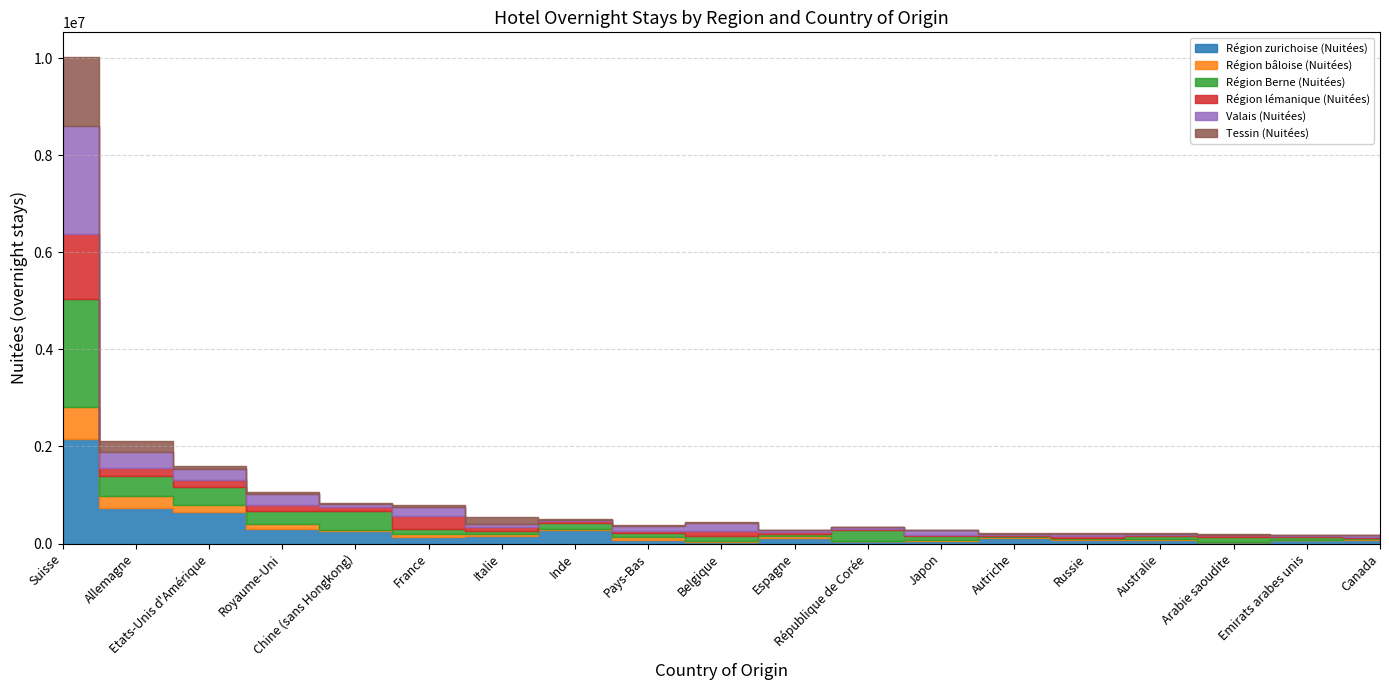

True or false: Région Berne (Nuitées) and Région zurichoise (Nuitées) intersect in this chart.

True